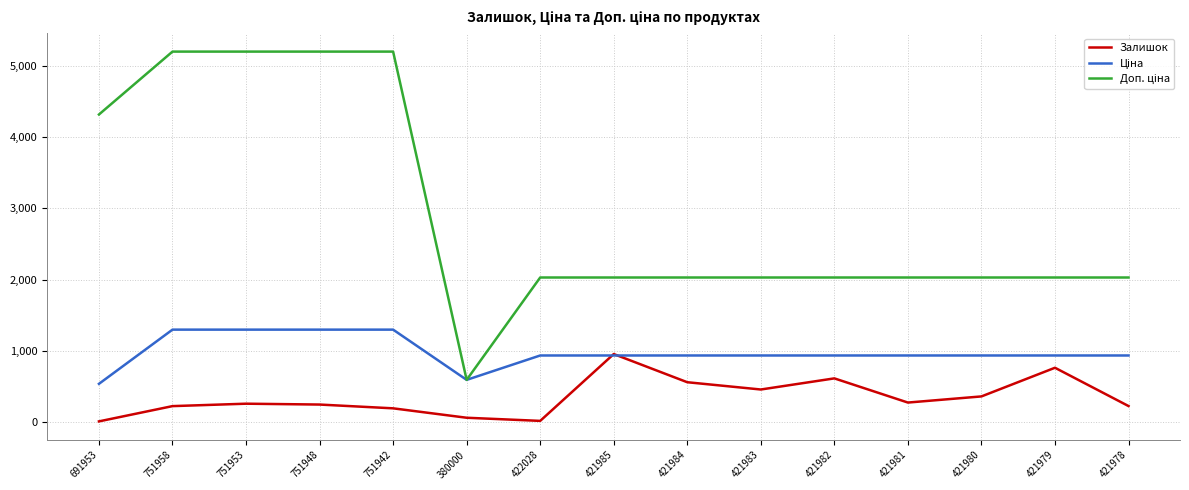

What is the difference between the highest and lowest values at 421985?

1093.5